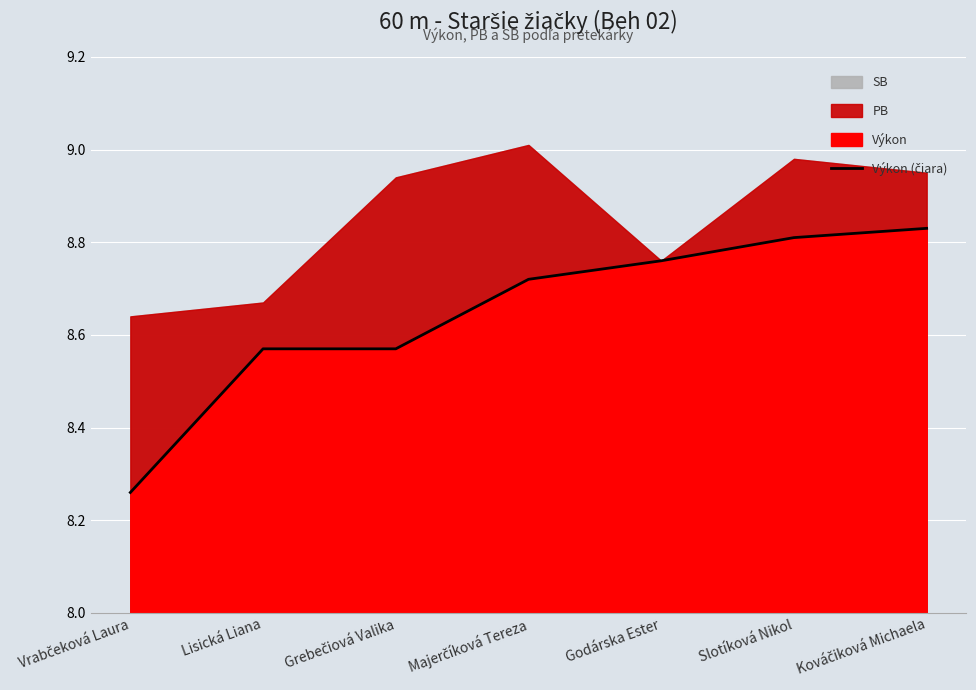

What is the average value?

8.6